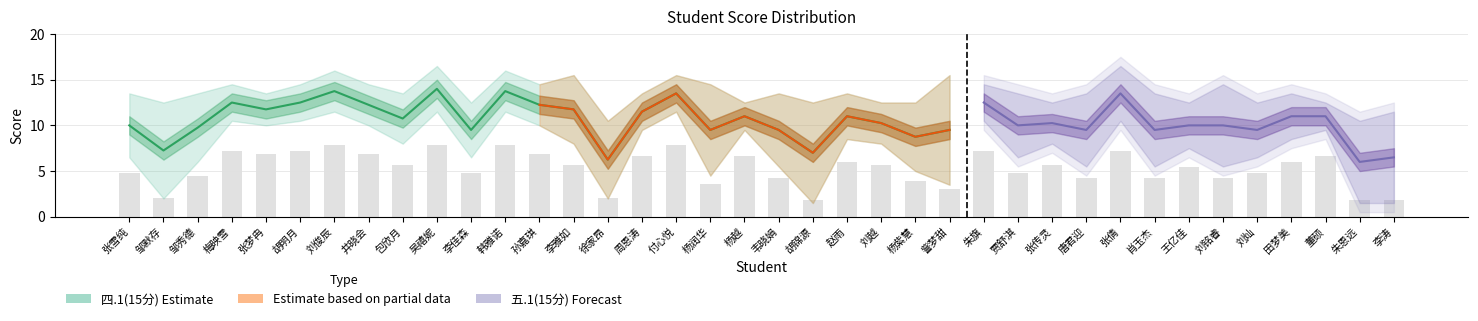

The value at 李佳森 is 6.6. True or false?

False